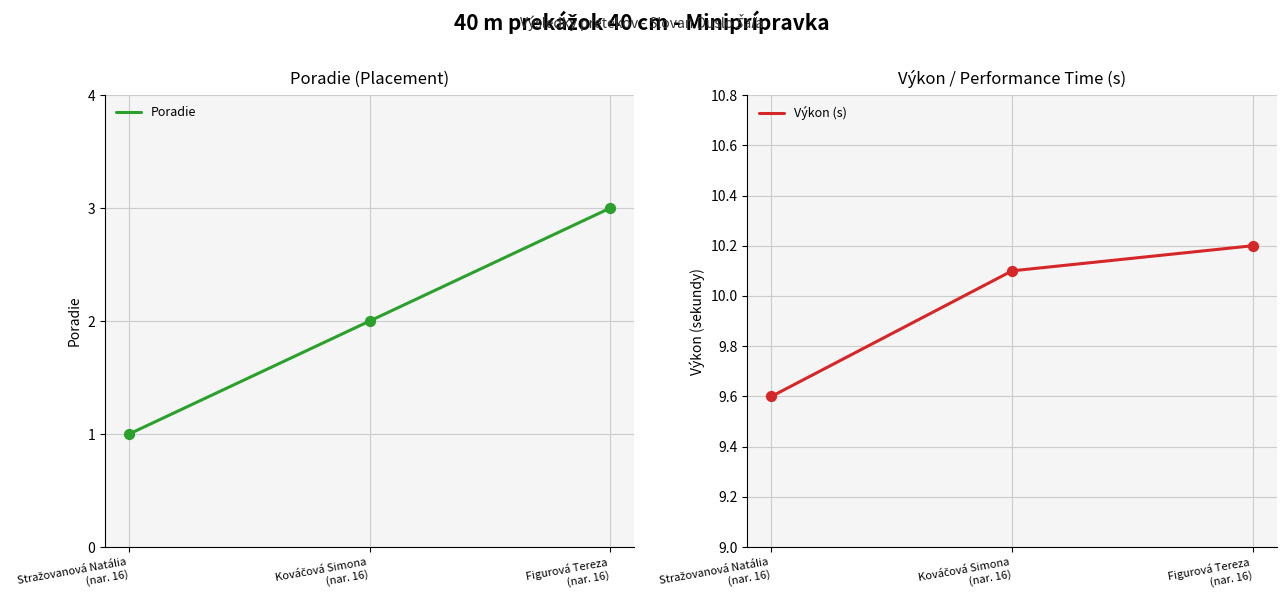

Which series contains the lowest Y value?

Poradie